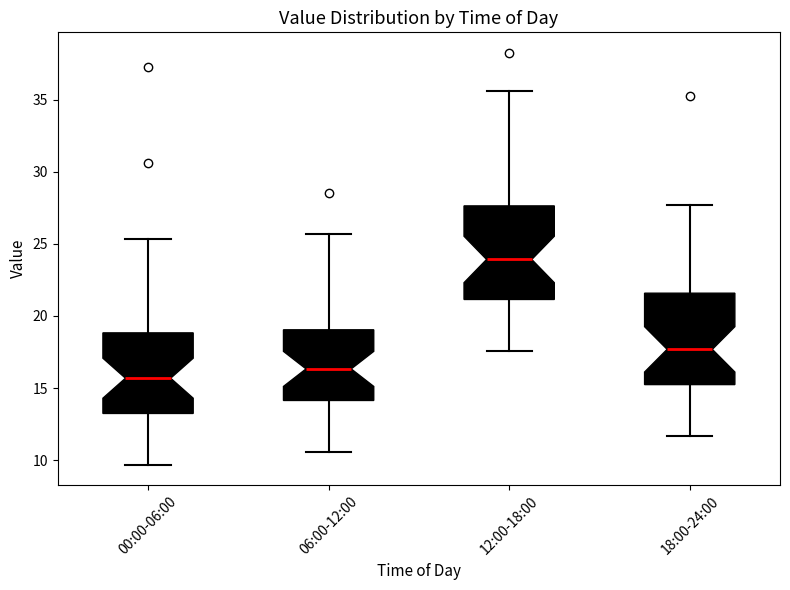

Reading left to right, transcribe this box plot: for each box, give where its median line is, the range the box spans, and where its two whiskers end, as read against the y-axis. The values are not printed on the chart, so give them approximately, as read against the axis.

00:00-06:00: median 15.5, box 13.0 to 19.0, whiskers 9.5 to 25.5
06:00-12:00: median 16.5, box 14.0 to 19.0, whiskers 10.5 to 25.5
12:00-18:00: median 24.0, box 21.0 to 27.5, whiskers 17.5 to 35.5
18:00-24:00: median 17.5, box 15.0 to 21.5, whiskers 11.5 to 27.5